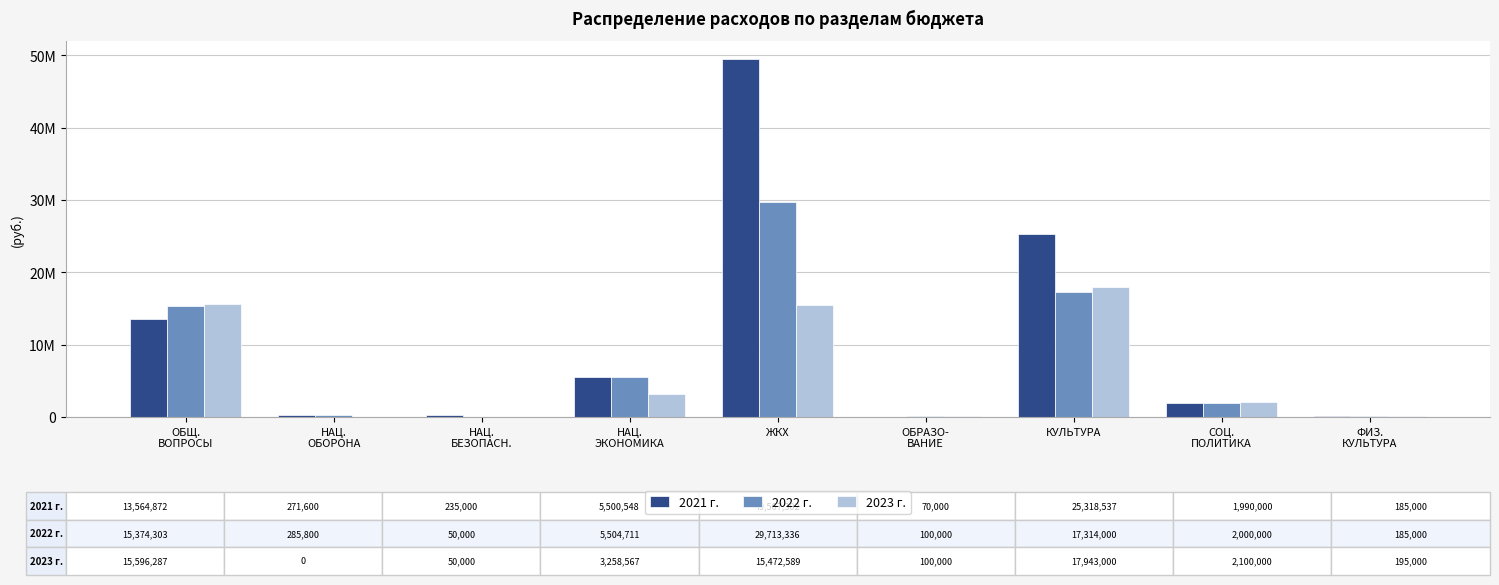

The 2022 г. series shows 23947.8 at ОБРАЗО-
ВАНИЕ. True or false?

False